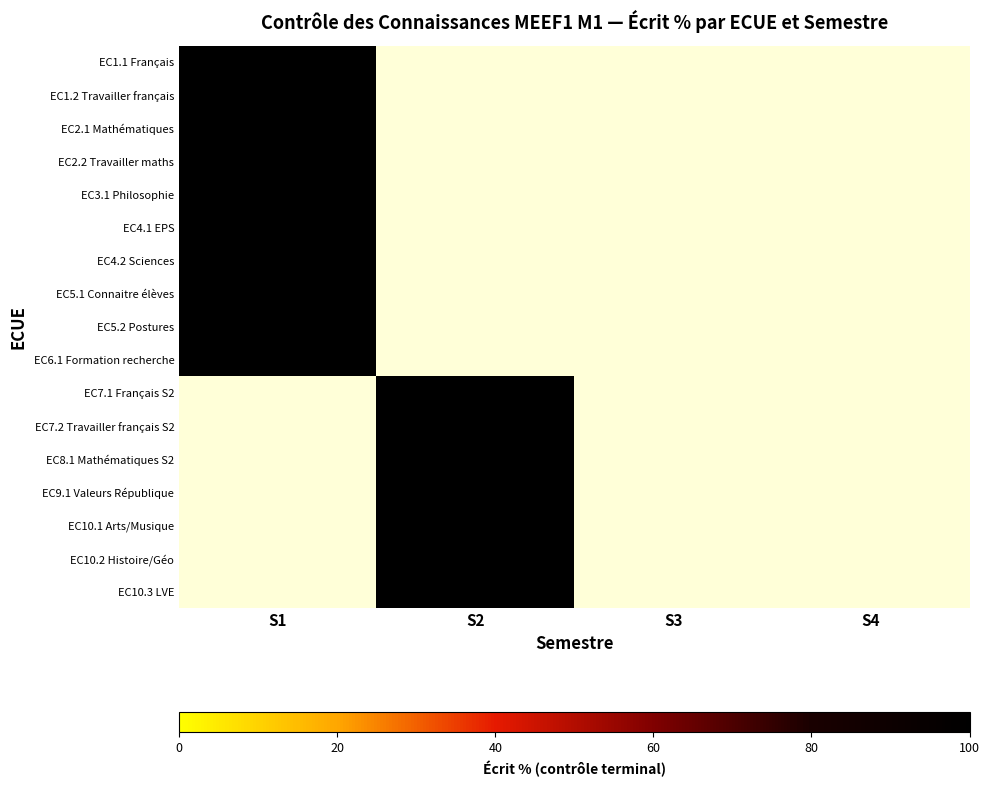

The value of EC5.1 Connaitre élèves at S4 is -56. True or false?

False